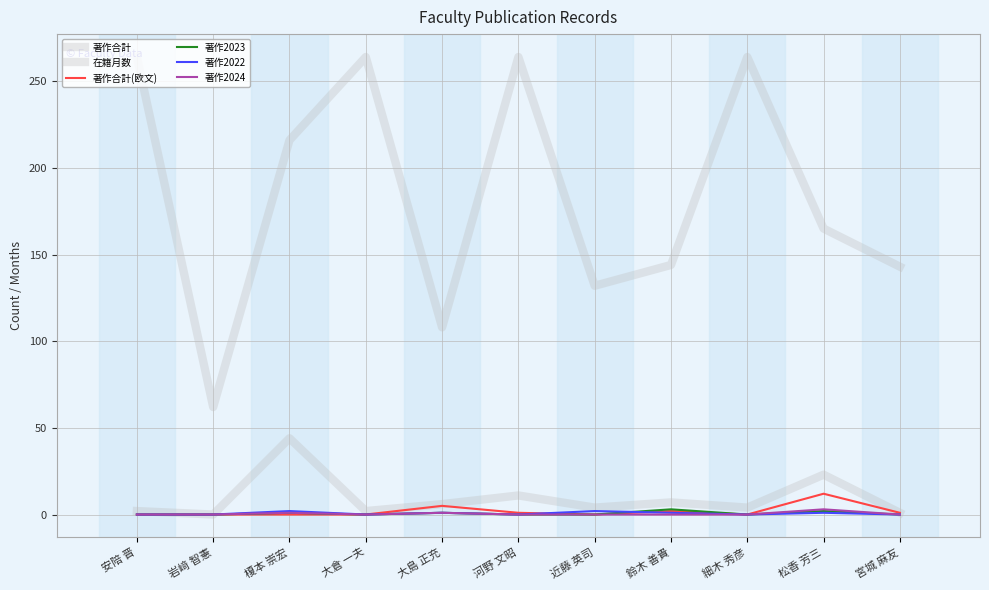

Is the value of 著作合計 at 大島 正充 greater than the value of 著作2023 at 河野 文昭?

Yes